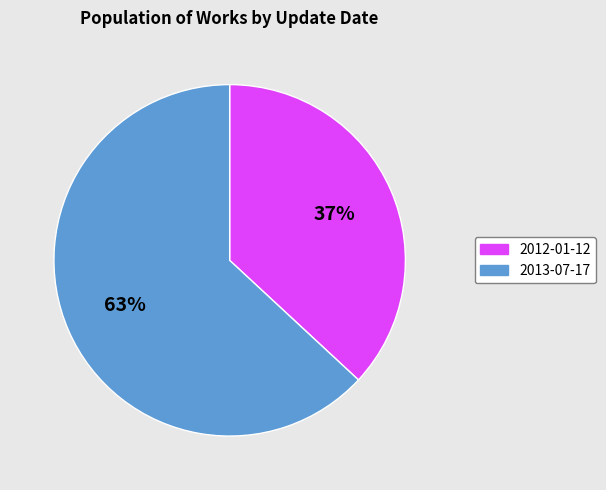

Between 2013-07-17 and 2012-01-12, which is larger?

2013-07-17